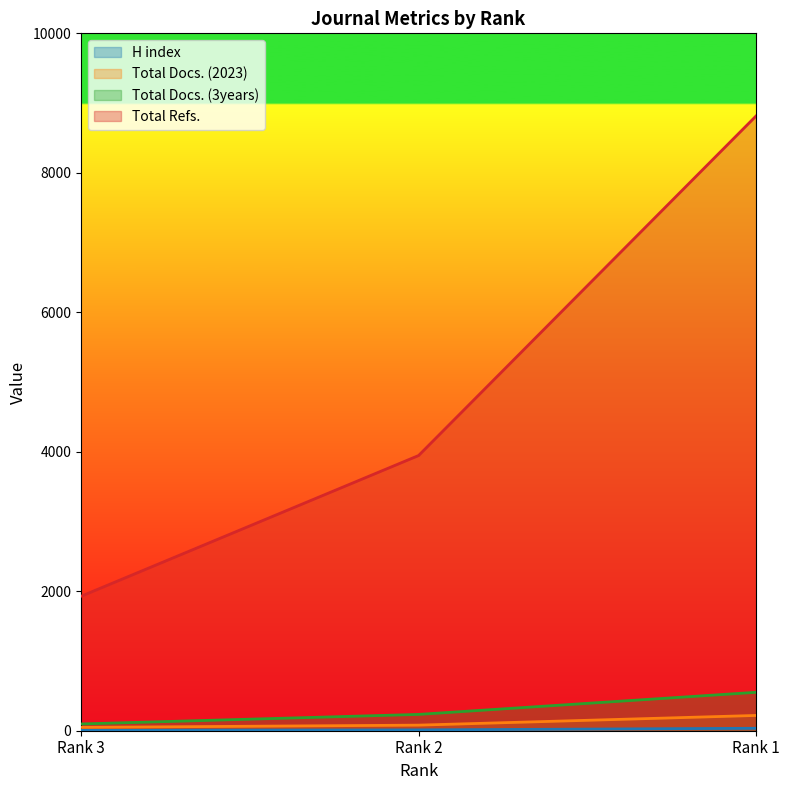

Does the chart display data point markers on the line(s)?

No